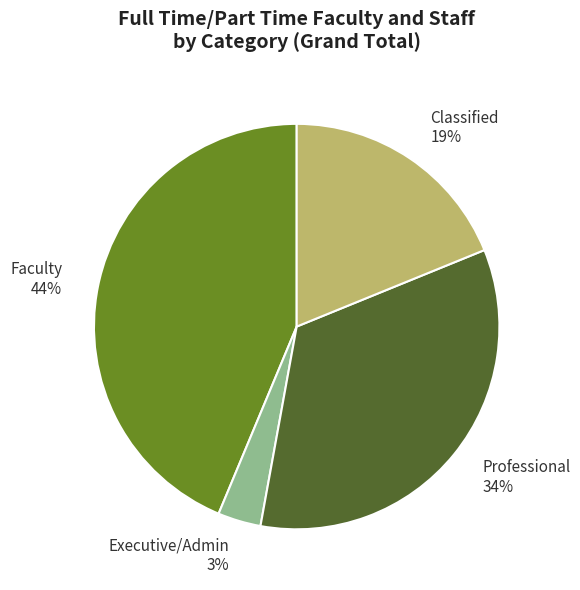

Which slice is the largest?

Faculty